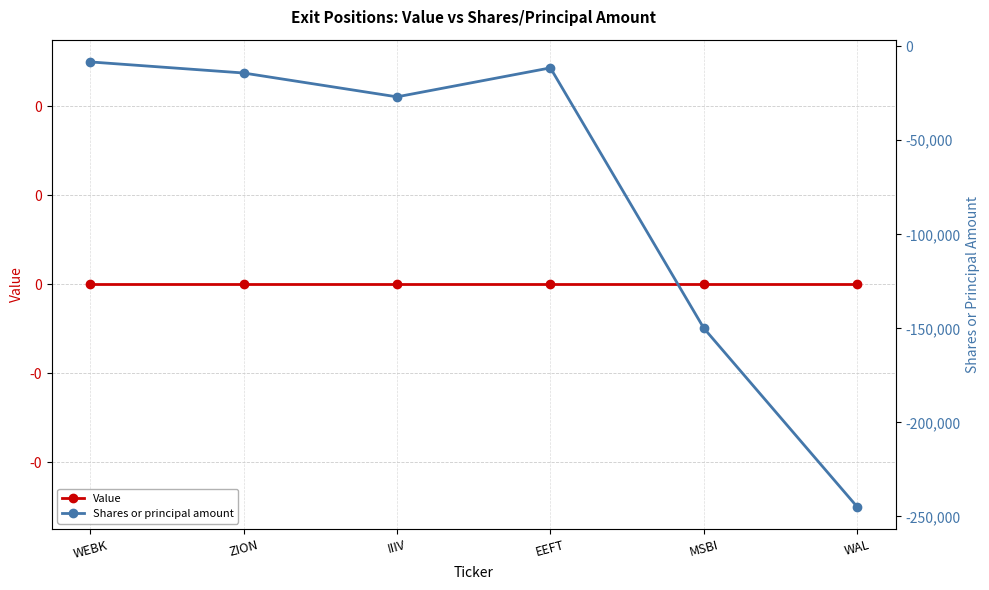

Is the value of Value at IIIV greater than the value of Shares or principal amount at ZION?

Yes